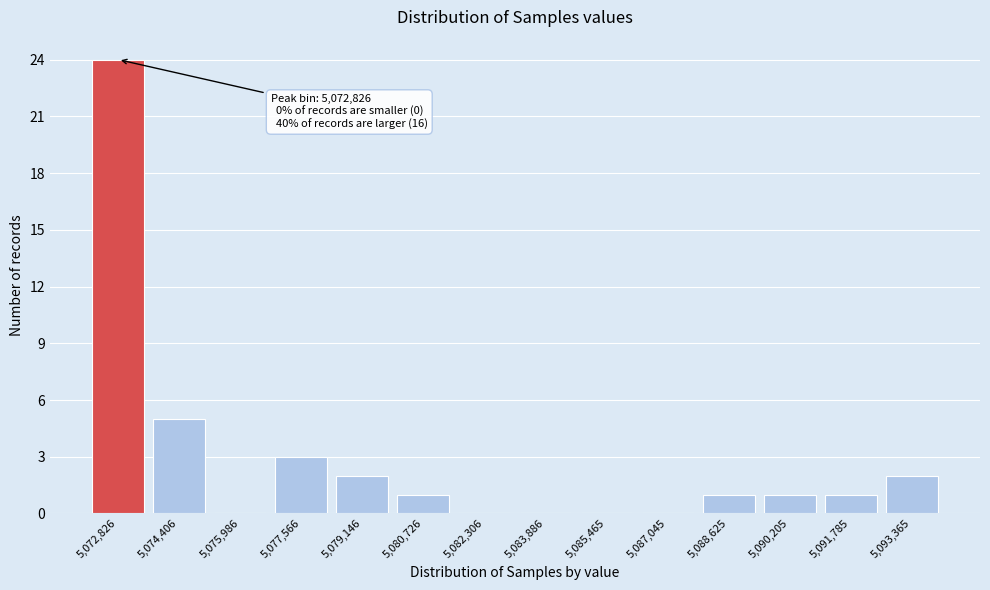

Reading left to right, extract all data points from this chart.

5,072,826=24	5,074,406=5	5,075,986=0	5,077,566=3	5,079,146=2	5,080,726=1	5,082,306=0	5,083,886=0	5,085,465=0	5,087,045=0	5,088,625=1	5,090,205=1	5,091,785=1	5,093,365=2